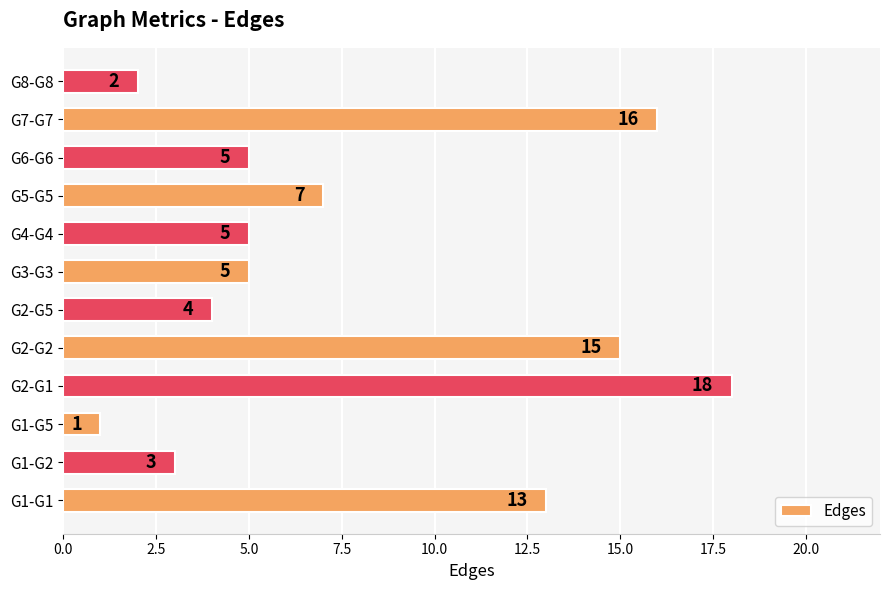

What is the change in value from G1-G1 to G5-G5?

-6